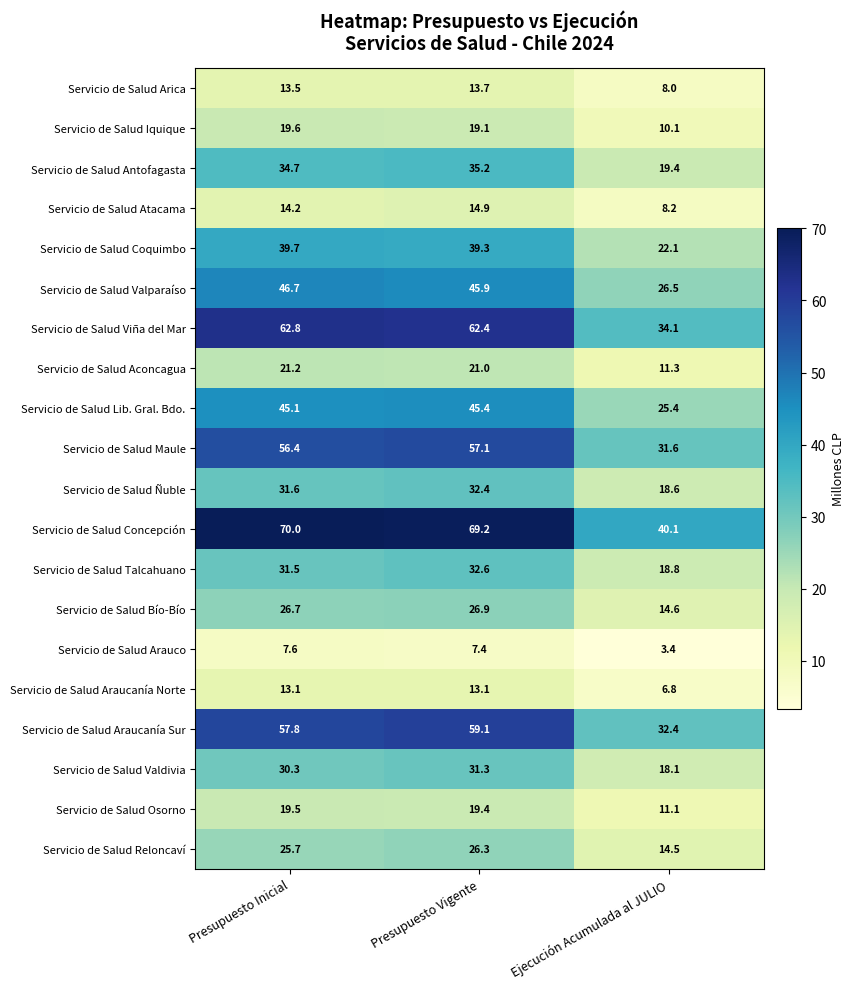

At Ejecución Acumulada al JULIO, list the series in order from largest to smallest.

Servicio de Salud Concepción, Servicio de Salud Viña del Mar, Servicio de Salud Araucanía Sur, Servicio de Salud Maule, Servicio de Salud Valparaíso, Servicio de Salud Lib. Gral. Bdo., Servicio de Salud Coquimbo, Servicio de Salud Antofagasta, Servicio de Salud Talcahuano, Servicio de Salud Ñuble, Servicio de Salud Valdivia, Servicio de Salud Bío-Bío, Servicio de Salud Reloncaví, Servicio de Salud Aconcagua, Servicio de Salud Osorno, Servicio de Salud Iquique, Servicio de Salud Atacama, Servicio de Salud Arica, Servicio de Salud Araucanía Norte, Servicio de Salud Arauco